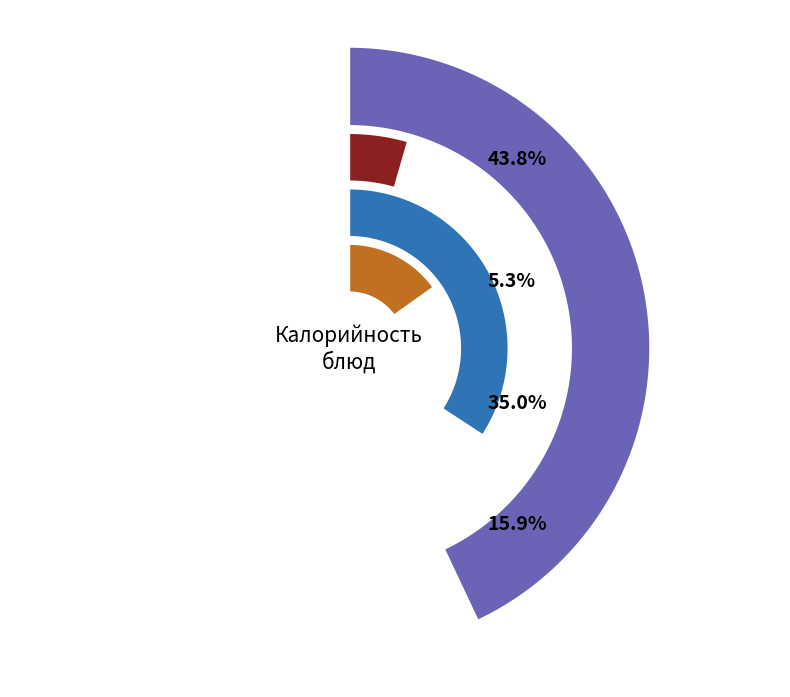

What portion of the pie excludes Компот из сухофруктов?

93.6%